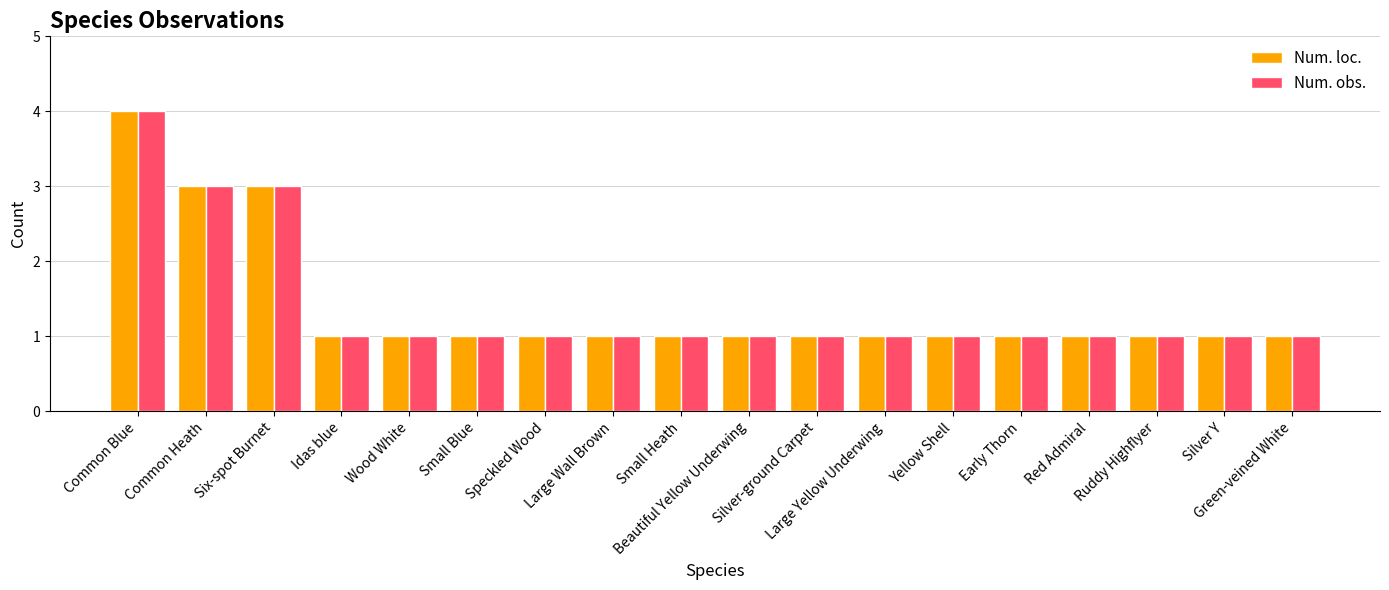

Reading left to right, list all the values displayed in this chart.

Num. loc.: Common Blue=4	Common Heath=3	Six-spot Burnet=3	Idas blue=1	Wood White=1	Small Blue=1	Speckled Wood=1	Large Wall Brown=1	Small Heath=1	Beautiful Yellow Underwing=1	Silver-ground Carpet=1	Large Yellow Underwing=1	Yellow Shell=1	Early Thorn=1	Red Admiral=1	Ruddy Highflyer=1	Silver Y=1	Green-veined White=1
Num. obs.: Common Blue=4	Common Heath=3	Six-spot Burnet=3	Idas blue=1	Wood White=1	Small Blue=1	Speckled Wood=1	Large Wall Brown=1	Small Heath=1	Beautiful Yellow Underwing=1	Silver-ground Carpet=1	Large Yellow Underwing=1	Yellow Shell=1	Early Thorn=1	Red Admiral=1	Ruddy Highflyer=1	Silver Y=1	Green-veined White=1